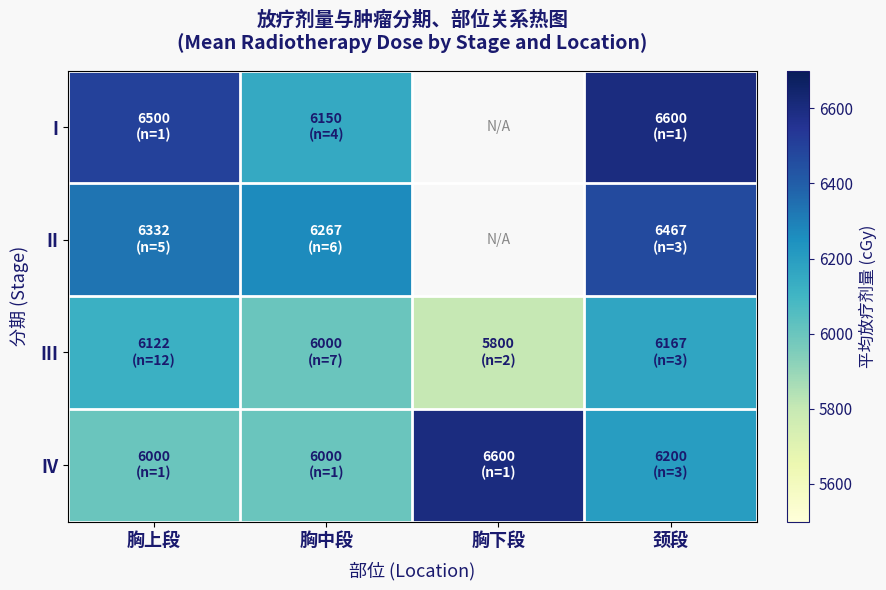

Where does the III series first go above 6121?

胸上段